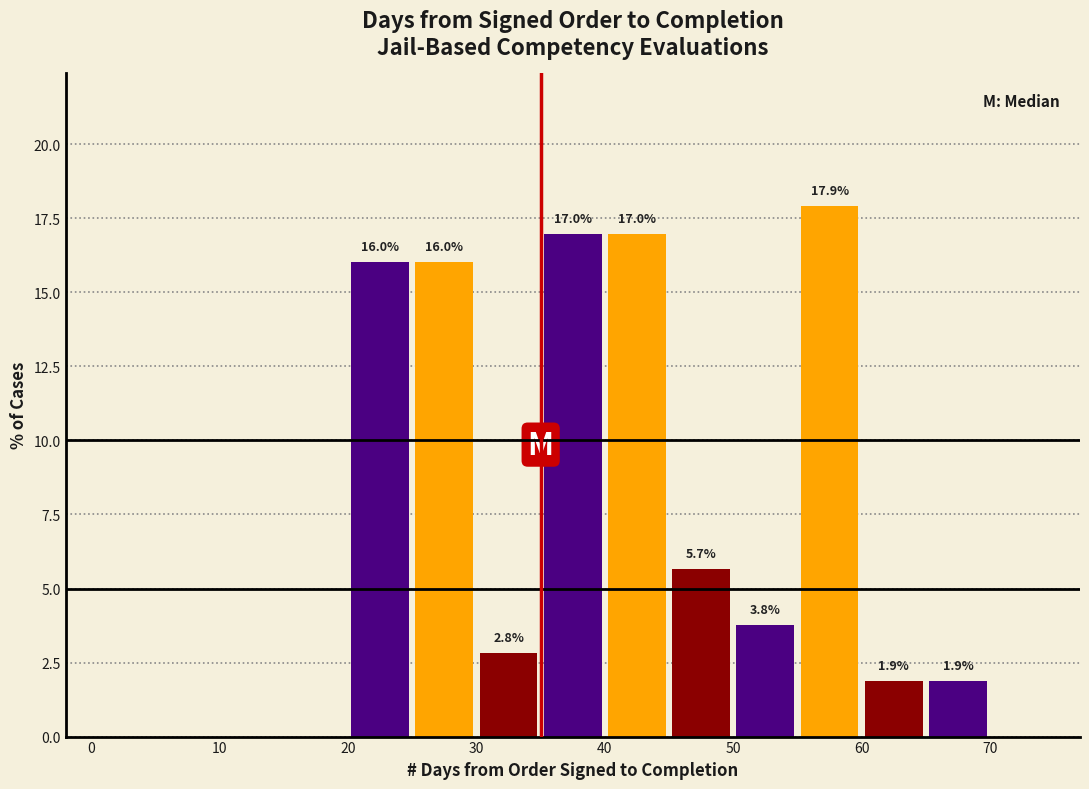

Over which range of the x-axis is the bar tallest?

55 to 60